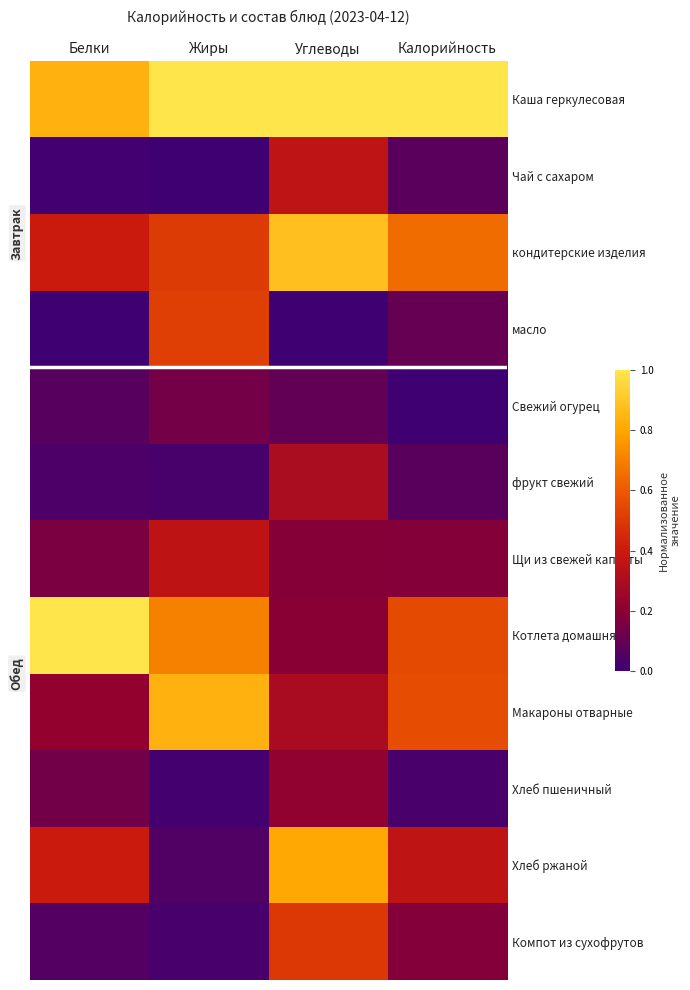

Reading left to right, transcribe all the data shown in this chart.

Каша геркулесовая: Белки=0.8	Жиры=1.0	Углеводы=1.0	Калорийность=1.0
Чай с сахаром: Белки=0.0	Жиры=0.0	Углеводы=0.4	Калорийность=0.1
кондитерские изделия: Белки=0.4	Жиры=0.5	Углеводы=0.9	Калорийность=0.6
масло: Белки=0.0	Жиры=0.5	Углеводы=0.0	Калорийность=0.1
Свежий огурец: Белки=0.1	Жиры=0.1	Углеводы=0.1	Калорийность=0.0
фрукт свежий: Белки=0.0	Жиры=0.0	Углеводы=0.3	Калорийность=0.1
Щи из свежей капусты: Белки=0.2	Жиры=0.4	Углеводы=0.2	Калорийность=0.2
Котлета домашняя: Белки=1.0	Жиры=0.7	Углеводы=0.2	Калорийность=0.6
Макароны отварные: Белки=0.2	Жиры=0.8	Углеводы=0.3	Калорийность=0.6
Хлеб пшеничный: Белки=0.1	Жиры=0.0	Углеводы=0.2	Калорийность=0.0
Хлеб ржаной: Белки=0.4	Жиры=0.1	Углеводы=0.8	Калорийность=0.4
Компот из сухофрутов: Белки=0.1	Жиры=0.0	Углеводы=0.5	Калорийность=0.2